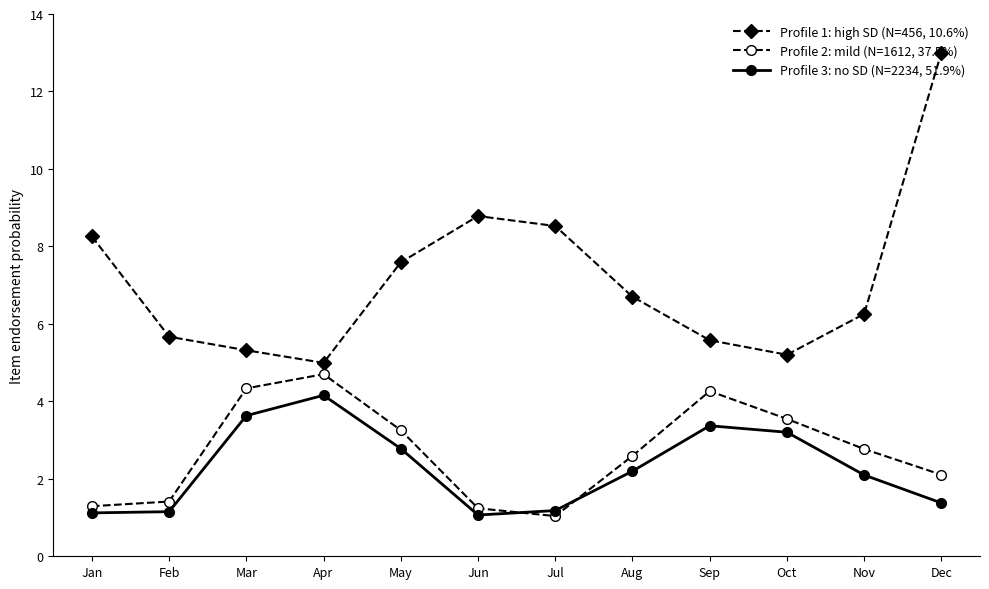

What is the minimum value for Profile 3: no SD (N=2234, 51.9%)?

1.1